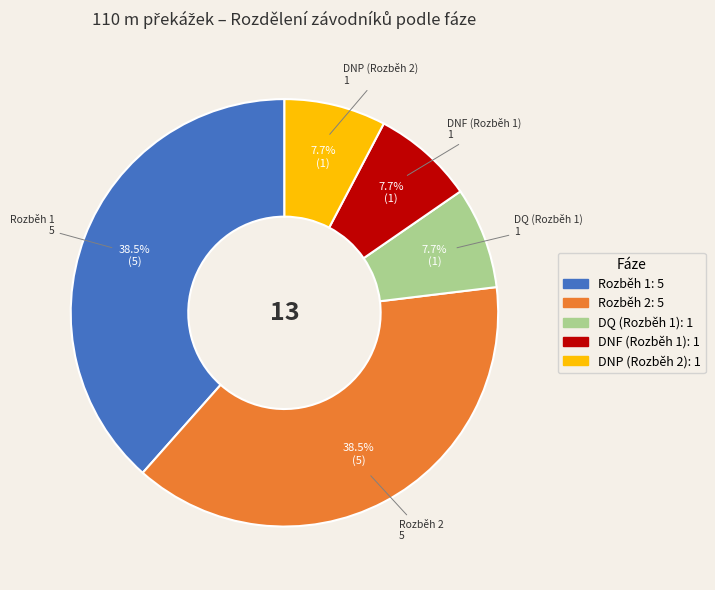

Does any single category account for the majority?

No